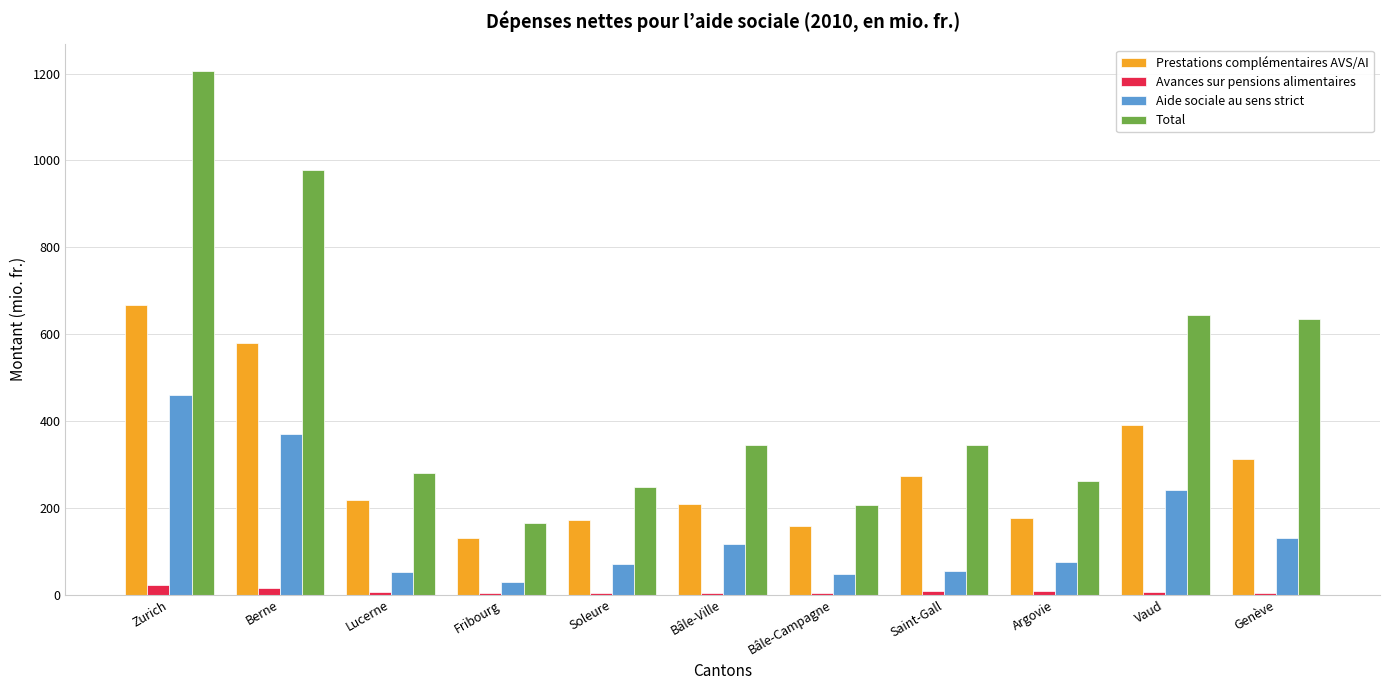

At which category is the sum across all series the highest?

Zurich